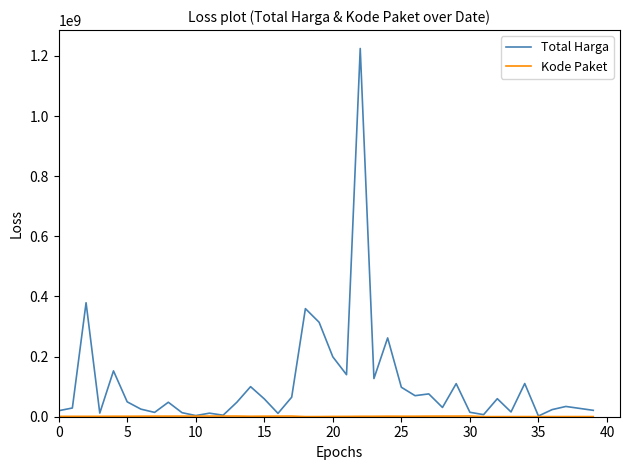

Which series has the largest total across all categories?

Total Harga